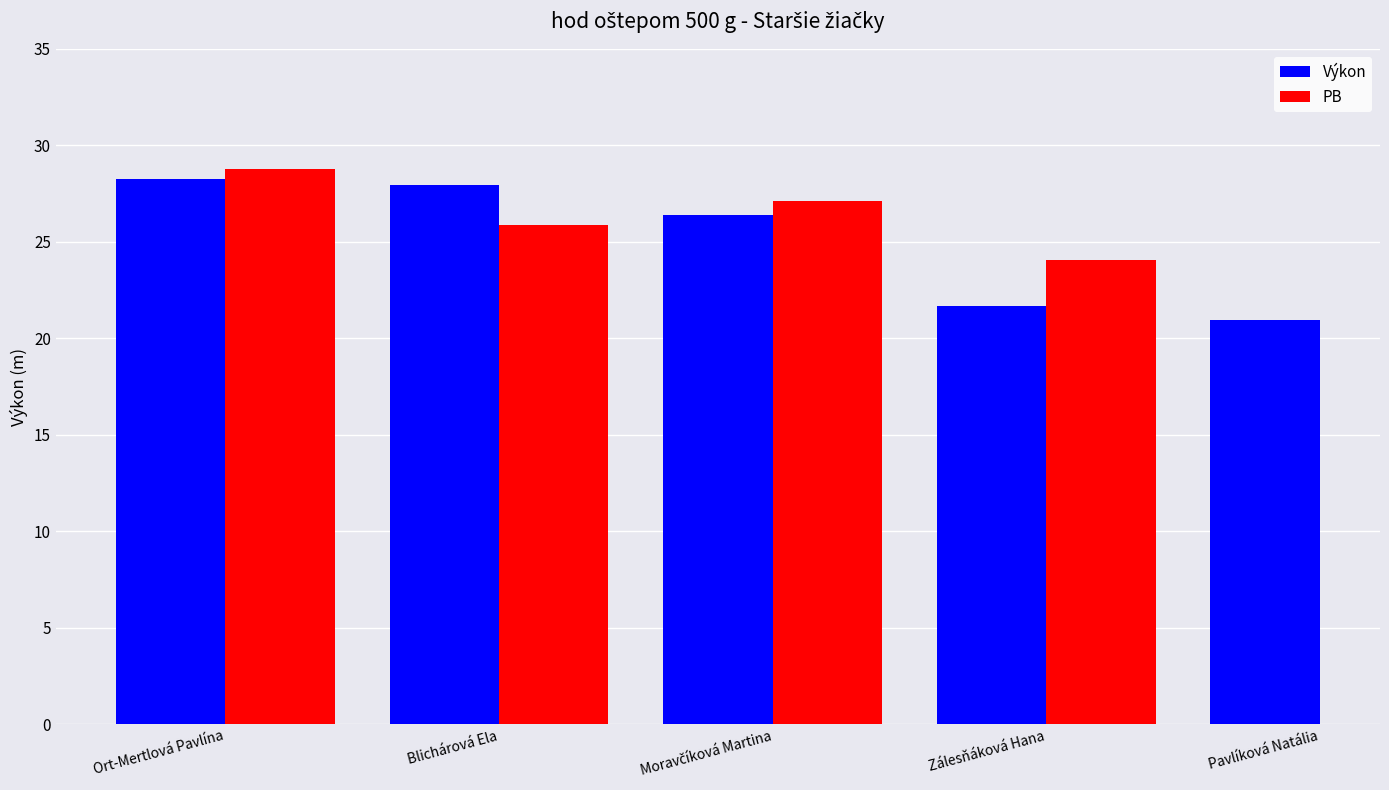

True or false: Výkon has a value of 26.4 at Moravčíková Martina.

True